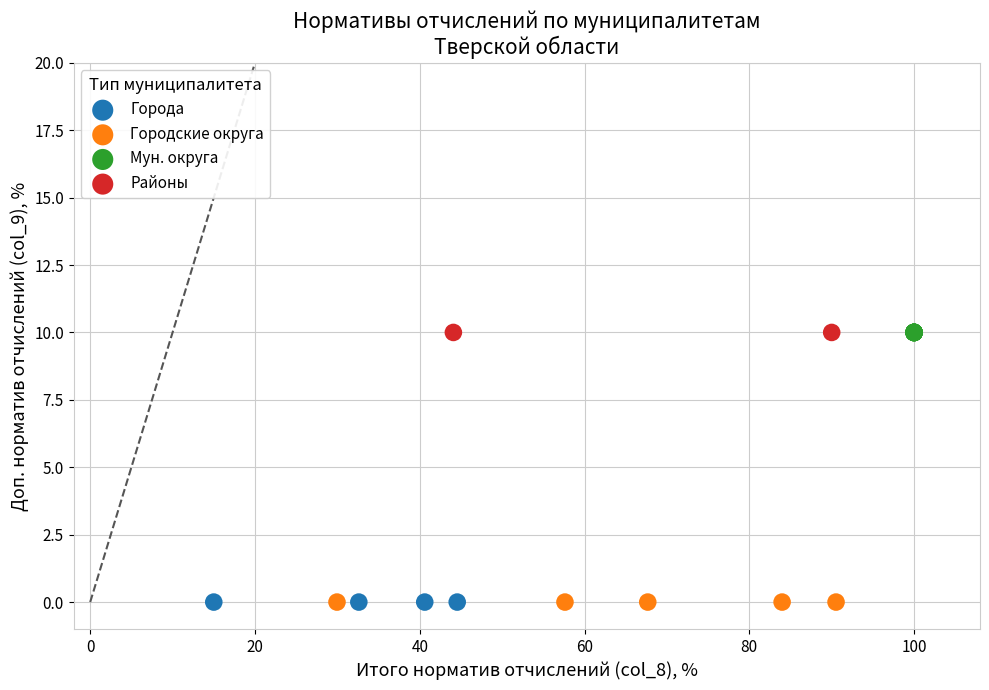

What are all the series names shown in the legend?

Города, Городские округа, Мун. округа, Районы